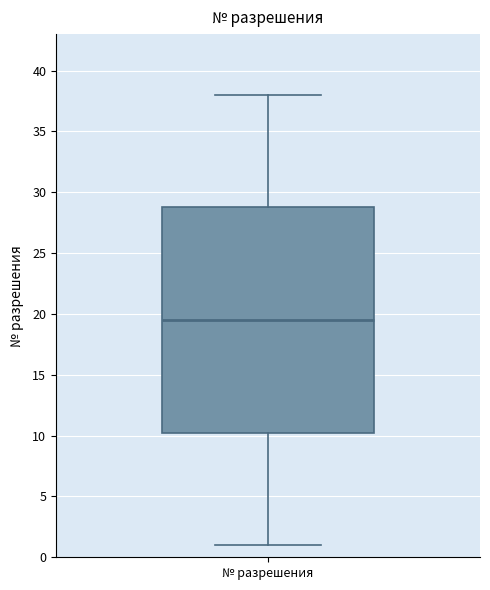

Transcribe this box plot: give where the median line is, the range the box spans, and where the two whiskers end, as read against the y-axis. The values are not printed on the chart, so give them approximately, as read against the axis.

median 19.5, box 10.5 to 29.0, whiskers 1.0 to 38.0